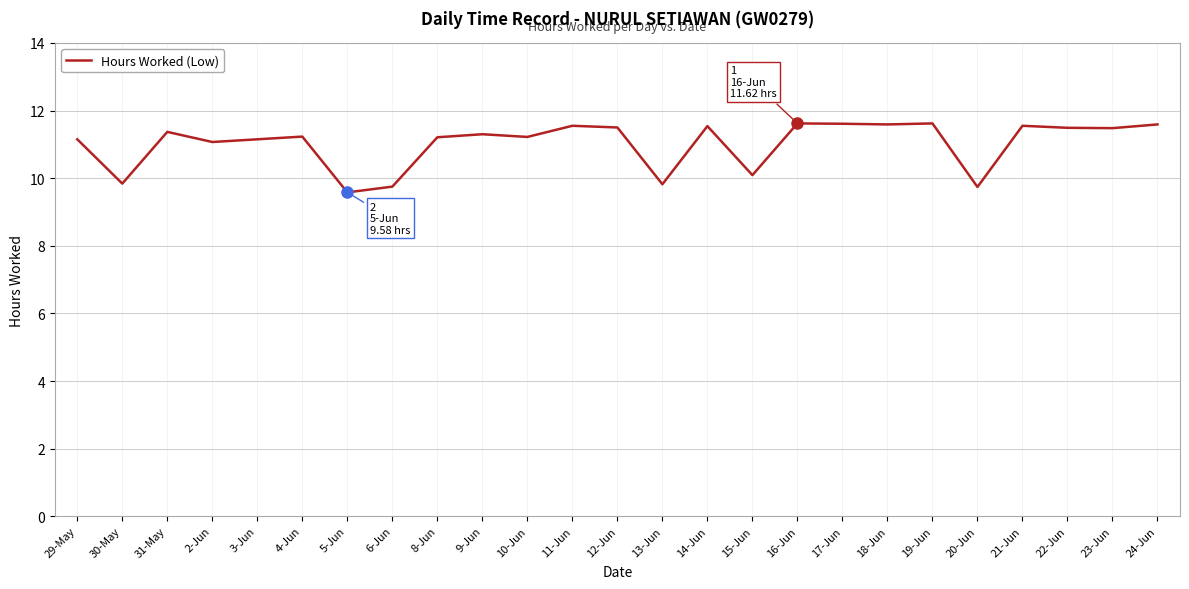

At which category does the data reach its first local peak?

31-May